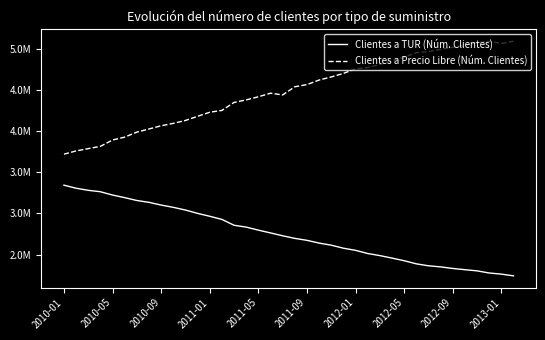

What is the value of the Clientes a Precio Libre (Núm. Clientes) point at the 14th from the left?

4251994